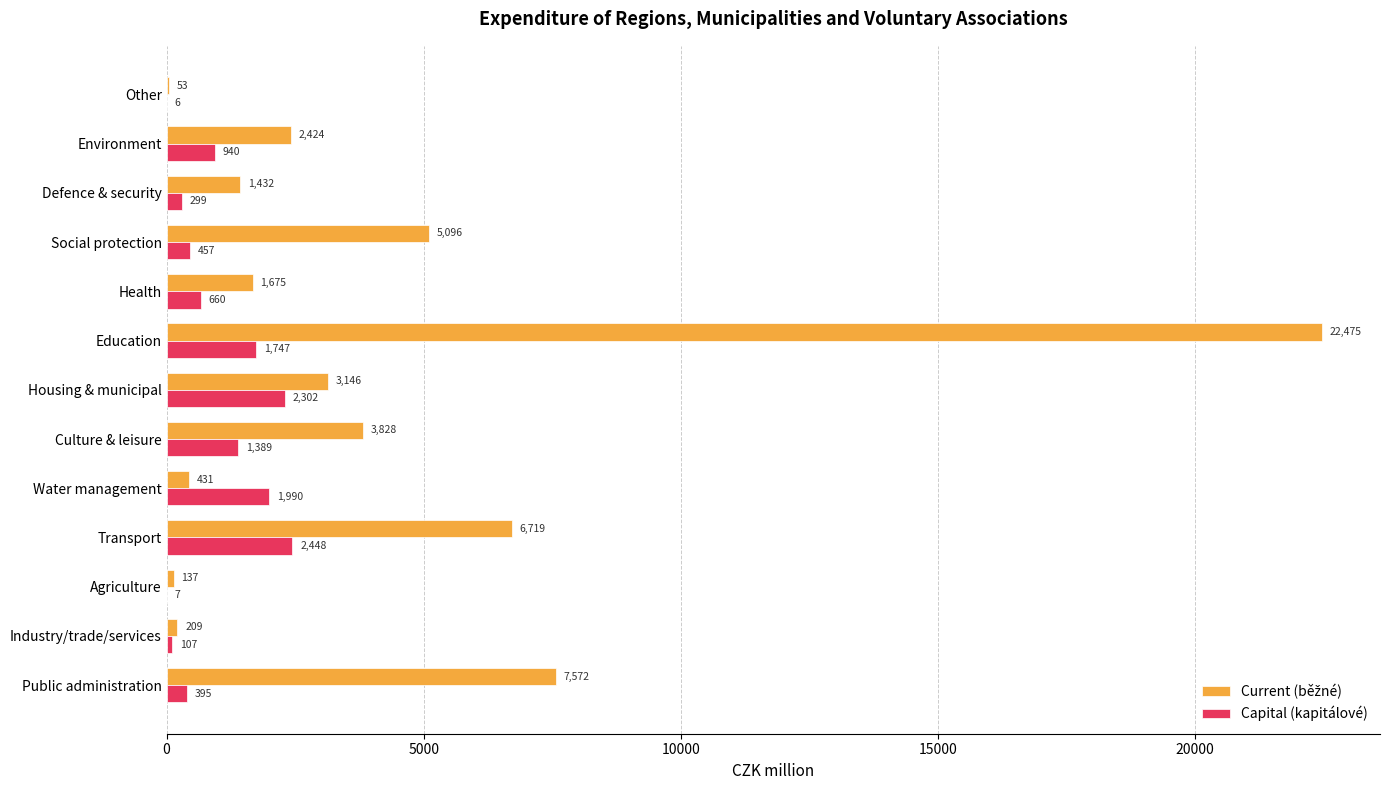

Is it true that Capital (kapitálové) equals 3022.0 at Housing & municipal?

False